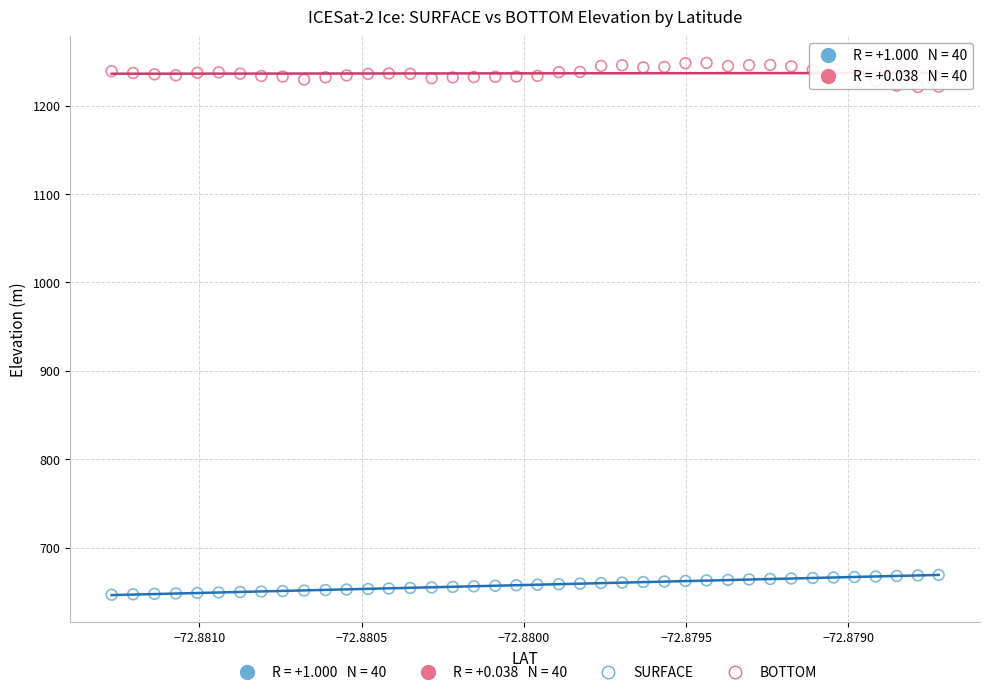

Which series contains the highest Y value?

BOTTOM